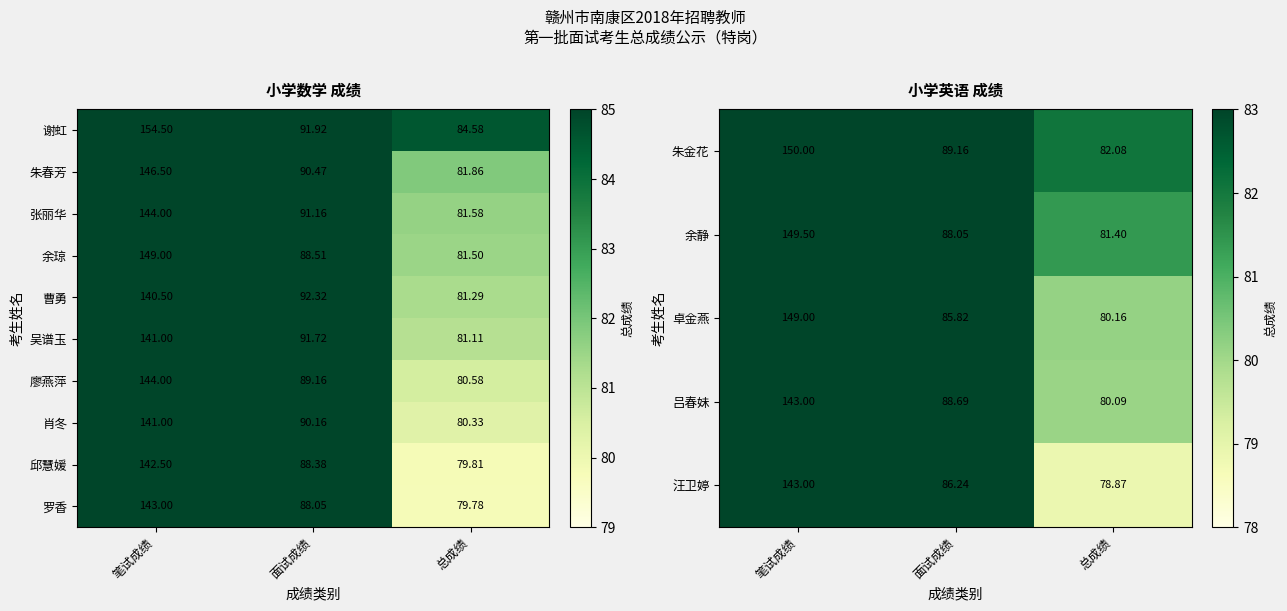

What is the difference between the maximum and minimum values in the 吕春妹 series?

62.9